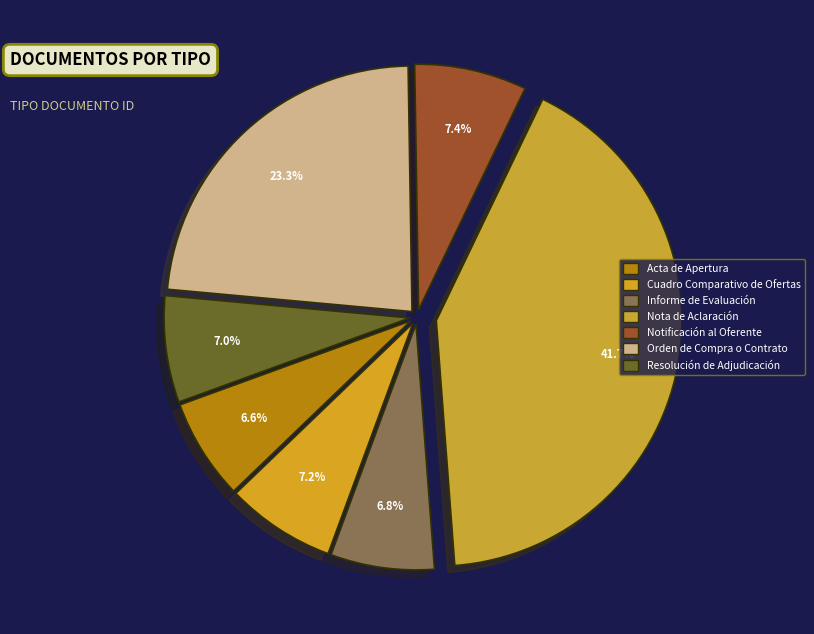

Combined, what portion of the pie is Orden de Compra o Contrato and Nota de Aclaración?

65.0%